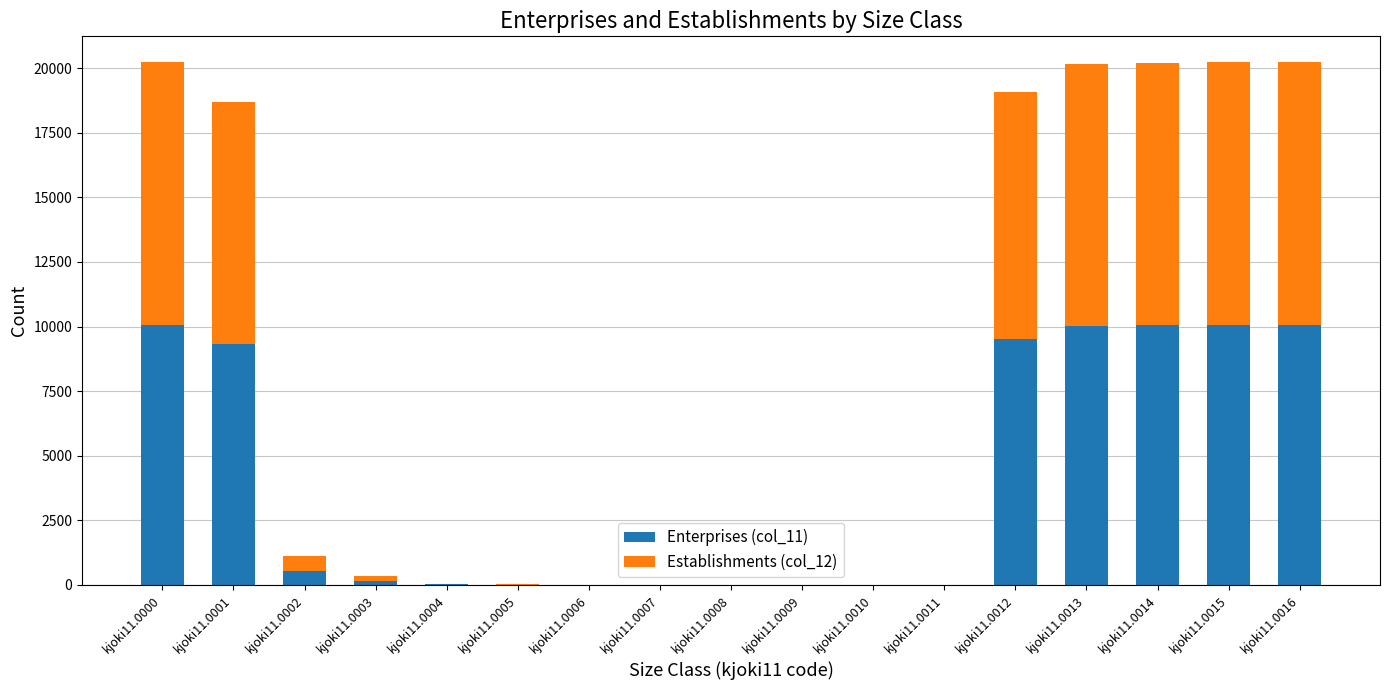

The Enterprises (col_11) series shows 548 at kjoki11.0002. True or false?

True